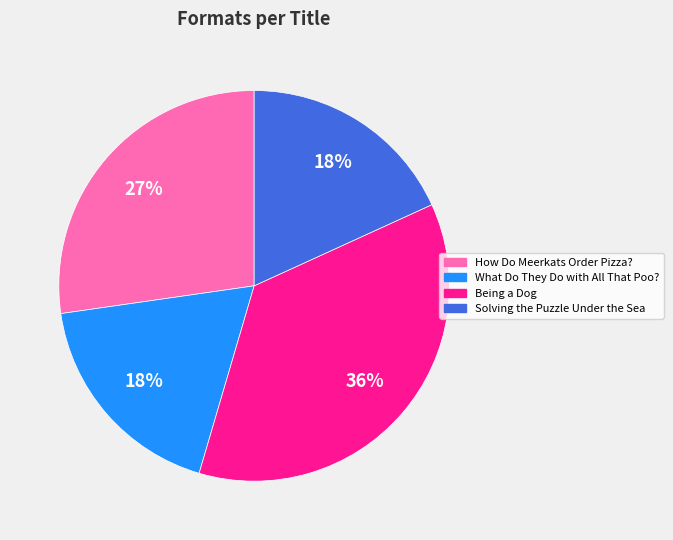

How many segments does this pie chart have?

4